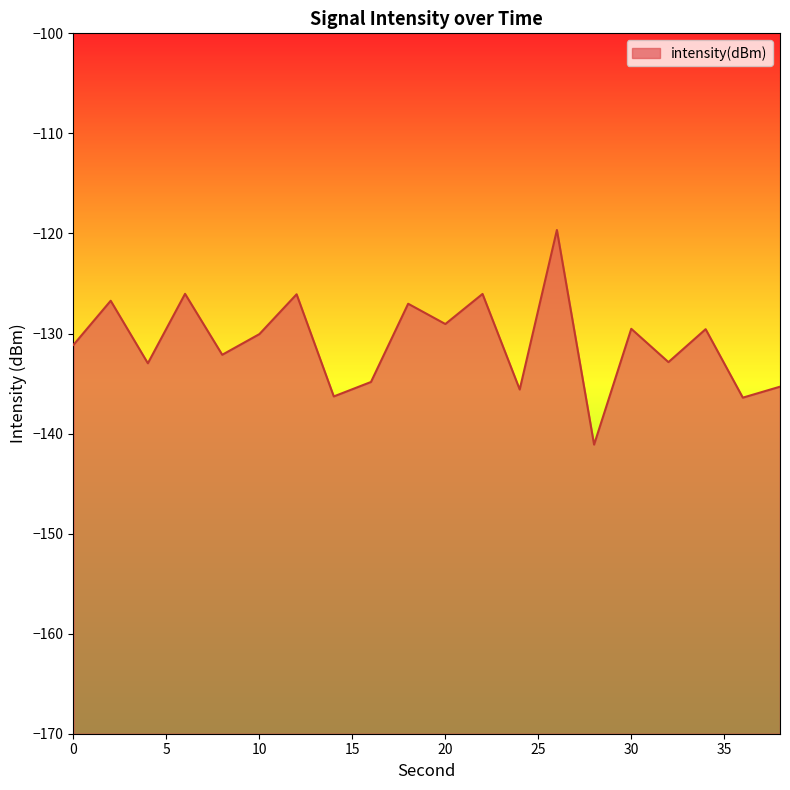

List the labels in order of value, smallest first.

28, 36, 14, 24, 38, 16, 4, 32, 8, 0, 10, 34, 30, 20, 18, 2, 12, 22, 6, 26